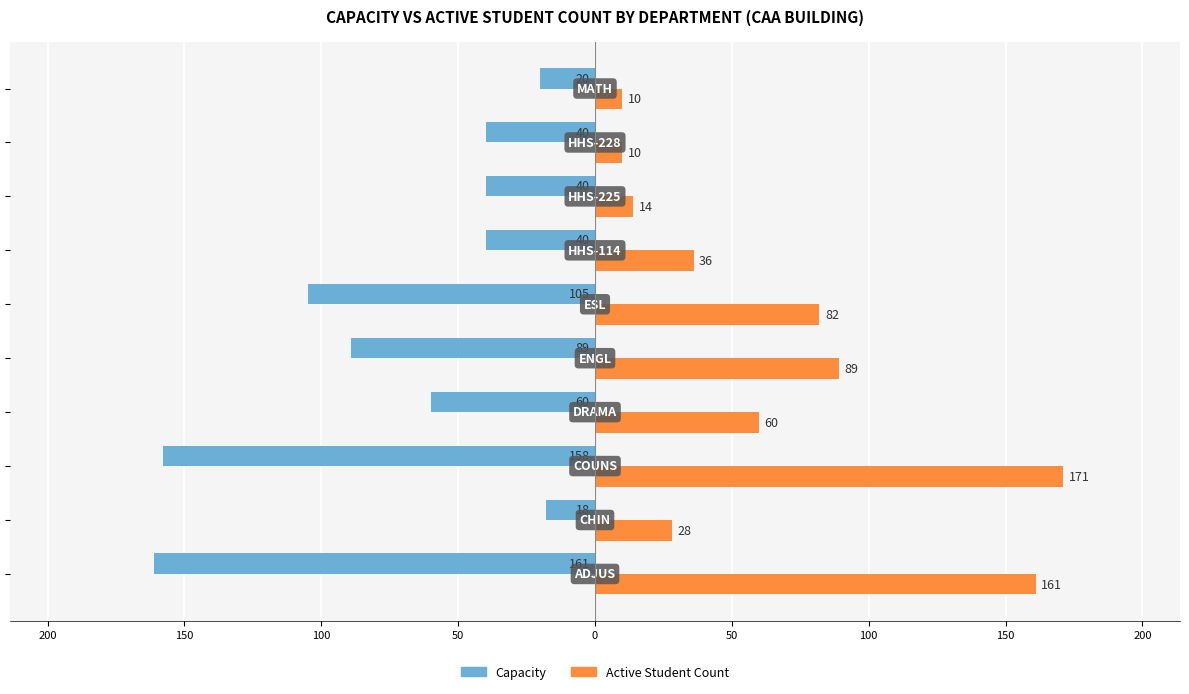

What are all the series names shown in the legend?

Capacity, Active Student Count